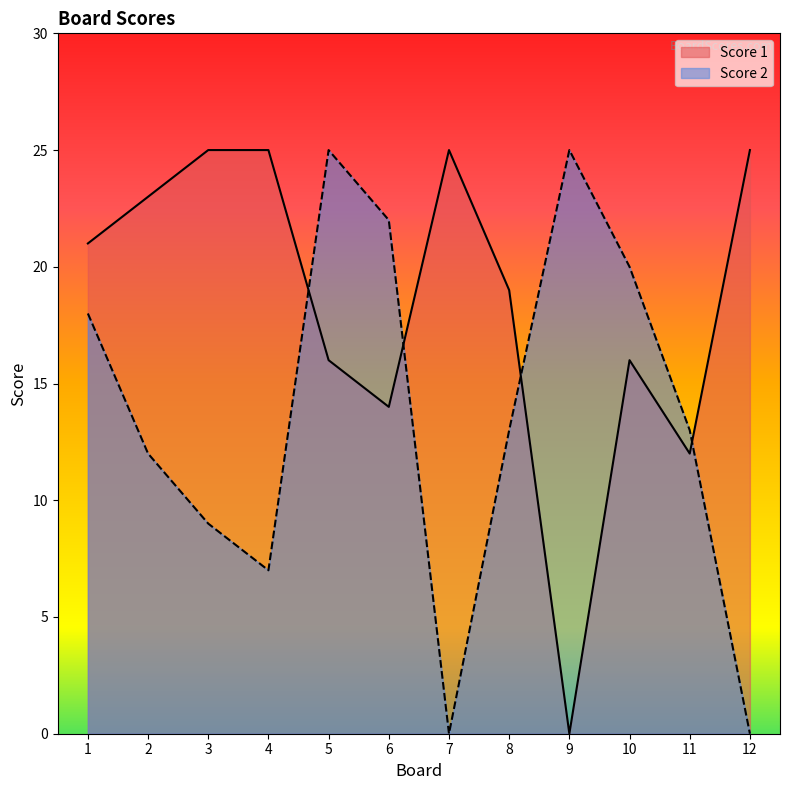

At which label does Score 1 first exceed 21?

2